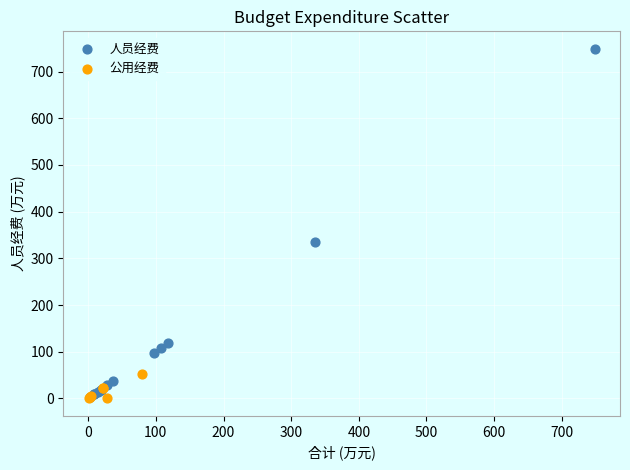

Which series has the widest spread of Y values?

人员经费